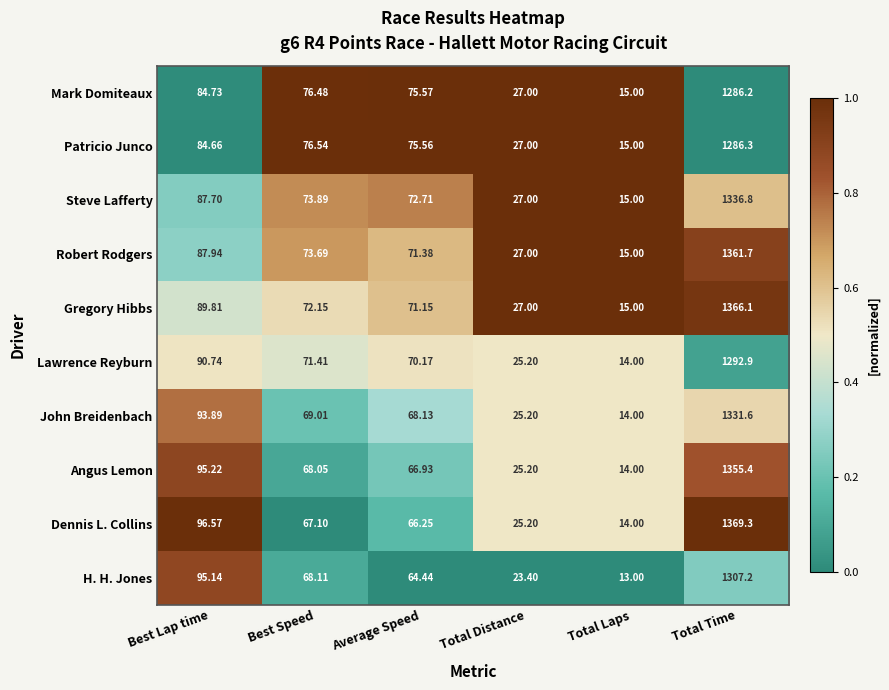

List the series in order of their peak value, highest first.

Dennis L. Collins, Gregory Hibbs, Robert Rodgers, Angus Lemon, Steve Lafferty, John Breidenbach, H. H. Jones, Lawrence Reyburn, Patricio Junco, Mark Domiteaux